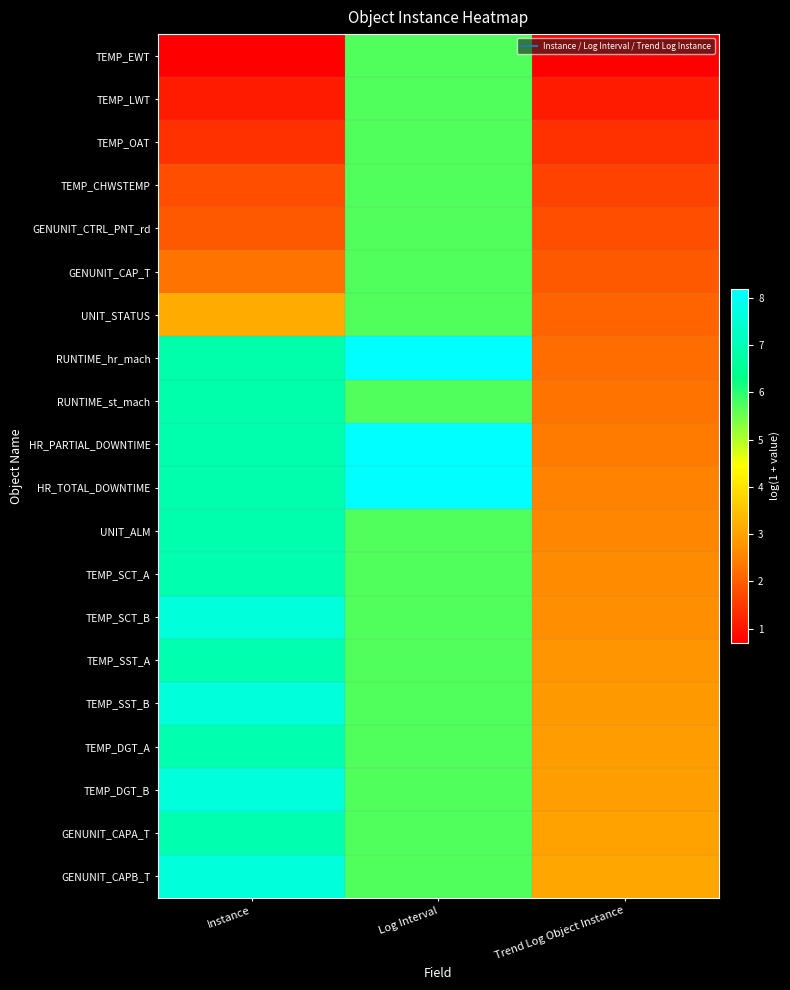

What is the spread (max minus min) of values at Trend Log Object Instance?

2.4